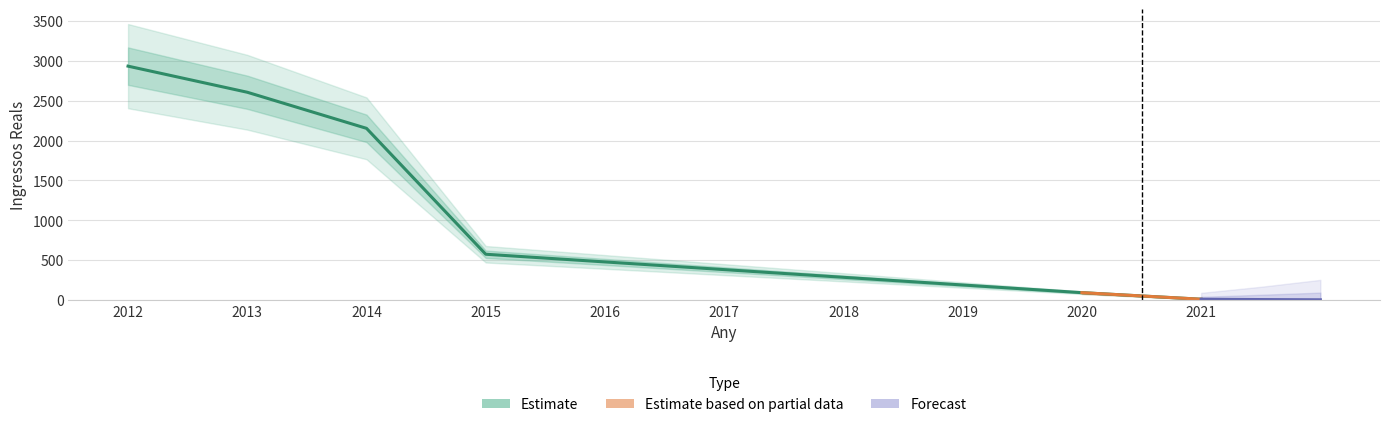

Does the chart have visible grid lines?

Yes